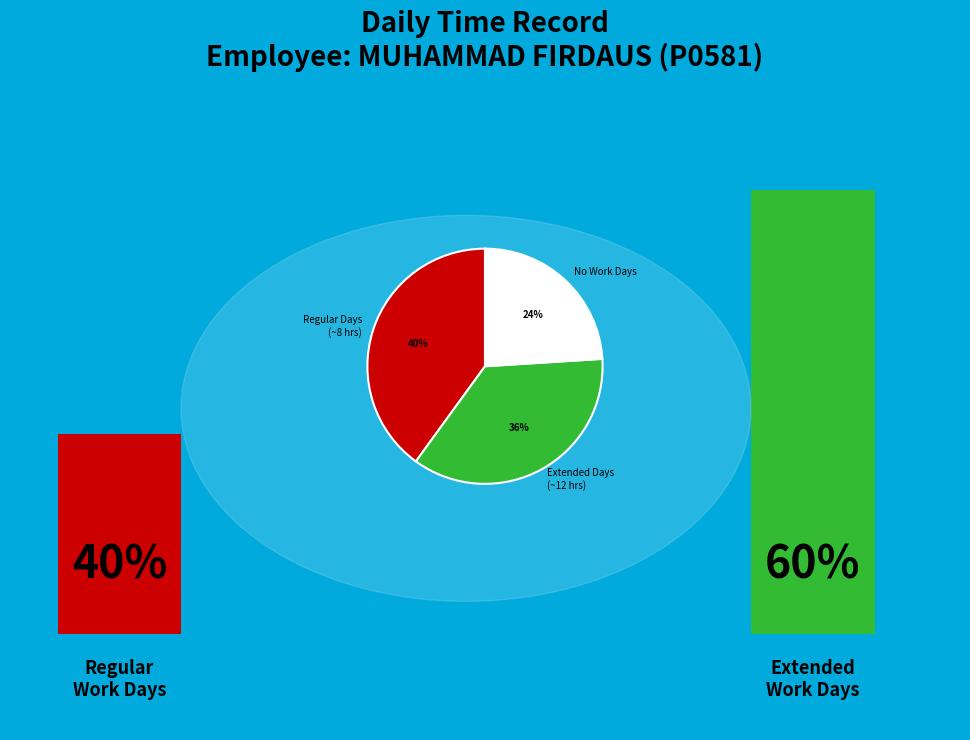

Do Regular Days (~8 hrs) and Extended Days (~12 hrs) together represent more than half of the pie?

Yes